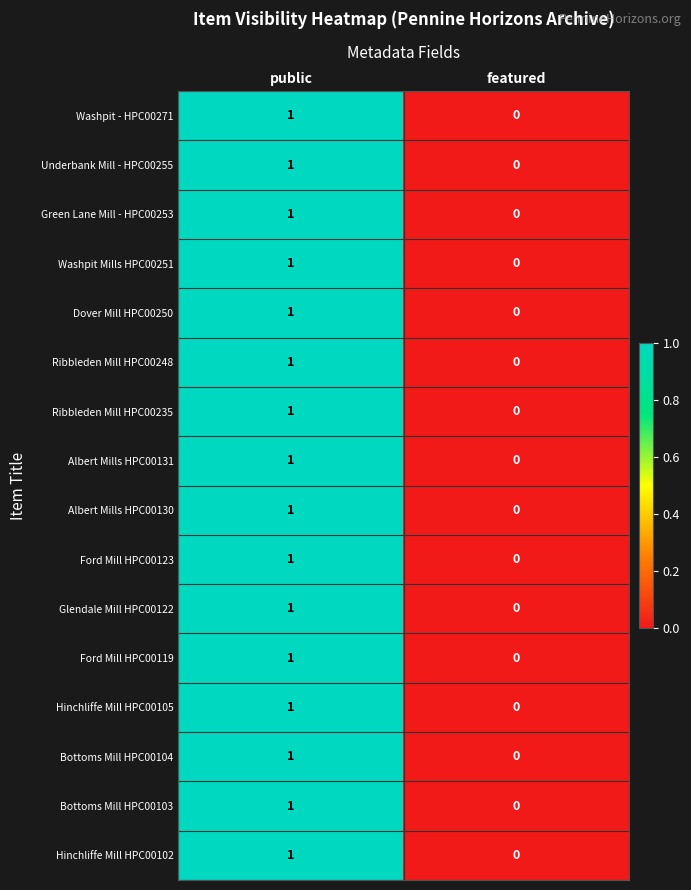

List the labels in order of Glendale Mill HPC00122 value, smallest first.

featured, public